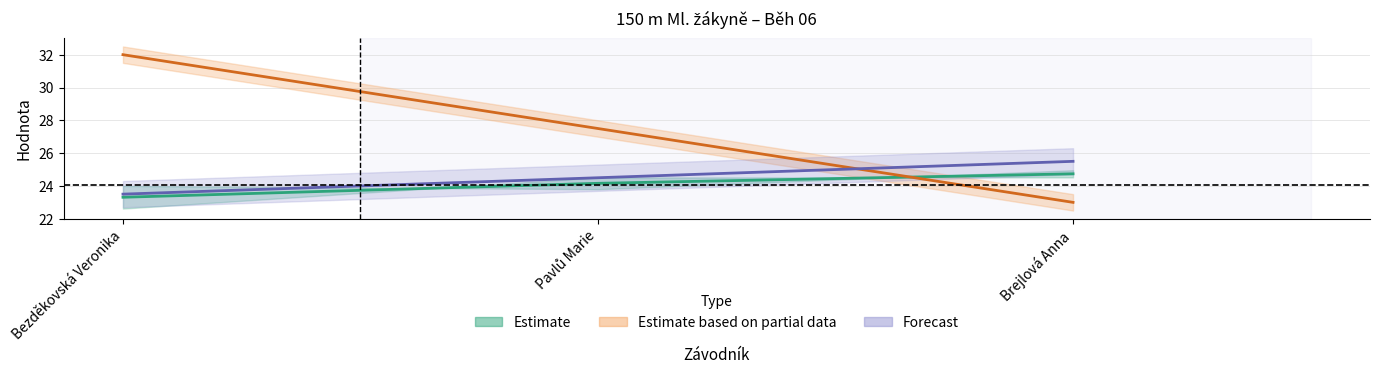

The value of Výkon at Bezděkovská Veronika is 23.3. True or false?

True